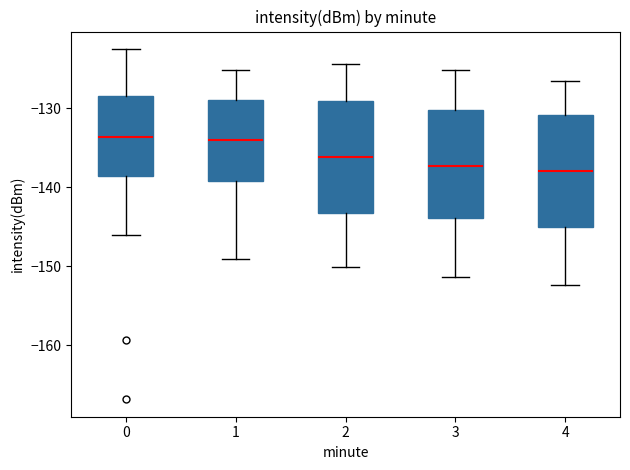

Reading left to right, transcribe this box plot: for each box, give where its median line is, the range the box spans, and where its two whiskers end, as read against the y-axis. The values are not printed on the chart, so give them approximately, as read against the axis.

0: median -134, box -139 to -129, whiskers -146 to -123
1: median -134, box -139 to -129, whiskers -149 to -125
2: median -136, box -143 to -129, whiskers -150 to -124
3: median -137, box -144 to -130, whiskers -151 to -125
4: median -138, box -145 to -131, whiskers -152 to -127